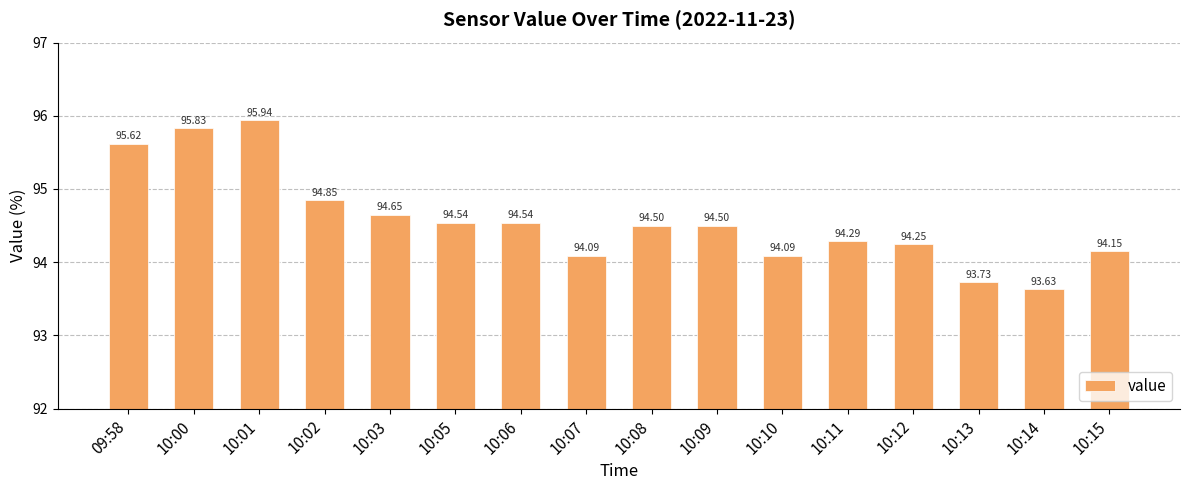

How many values exceed 94?

14